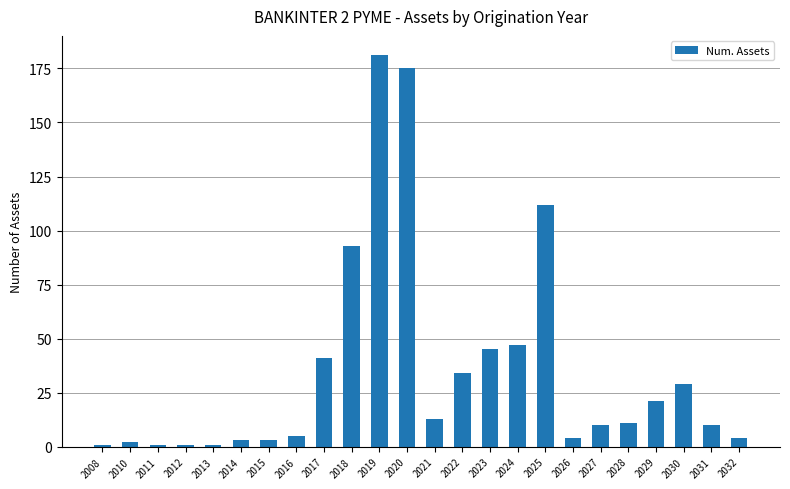

What is the difference between the maximum and second lowest values?

180